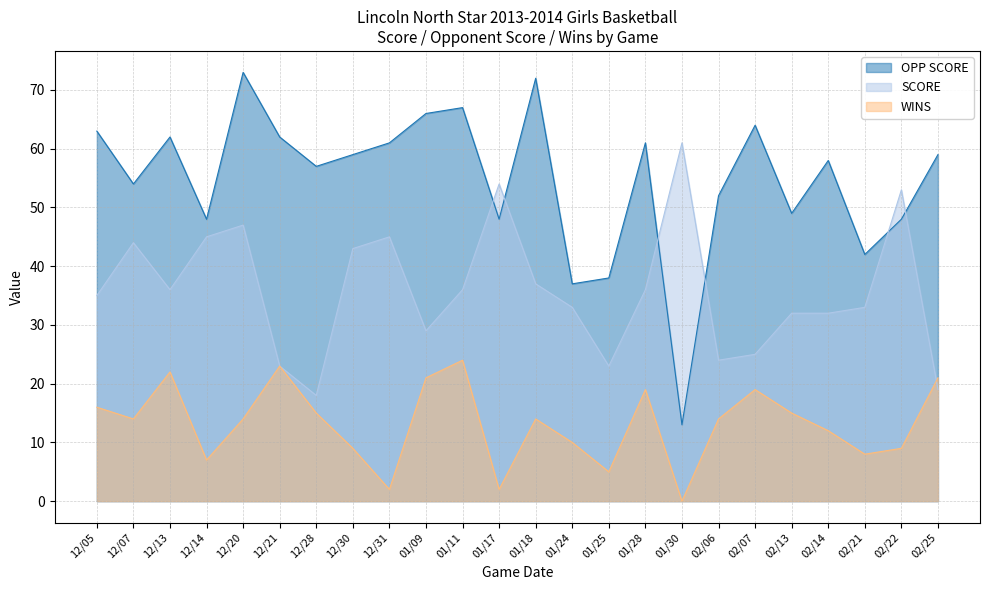

What is the difference between the second highest and minimum values in the WINS series?

23